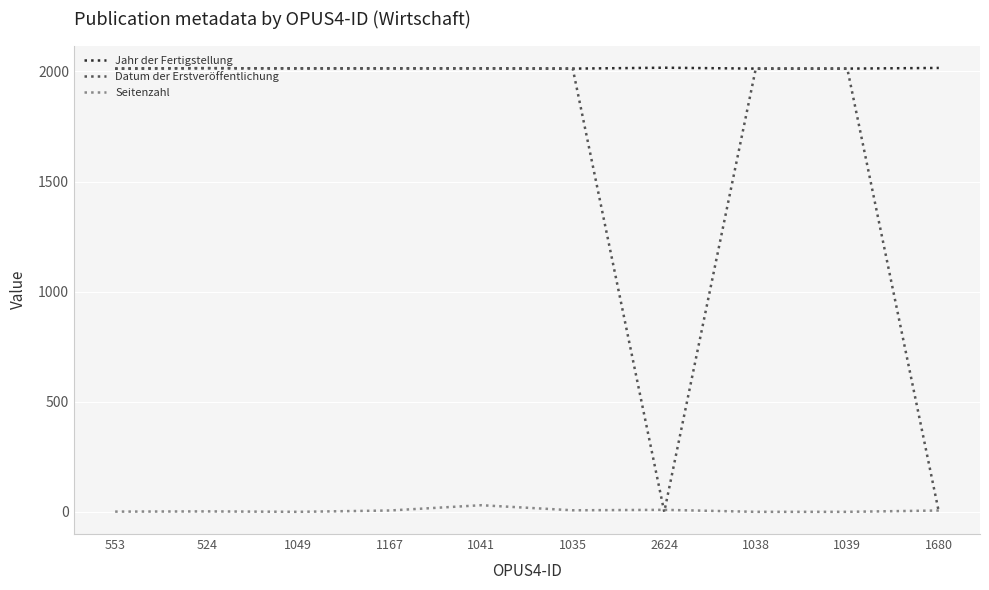

True or false: Jahr der Fertigstellung and Seitenzahl intersect in this chart.

False